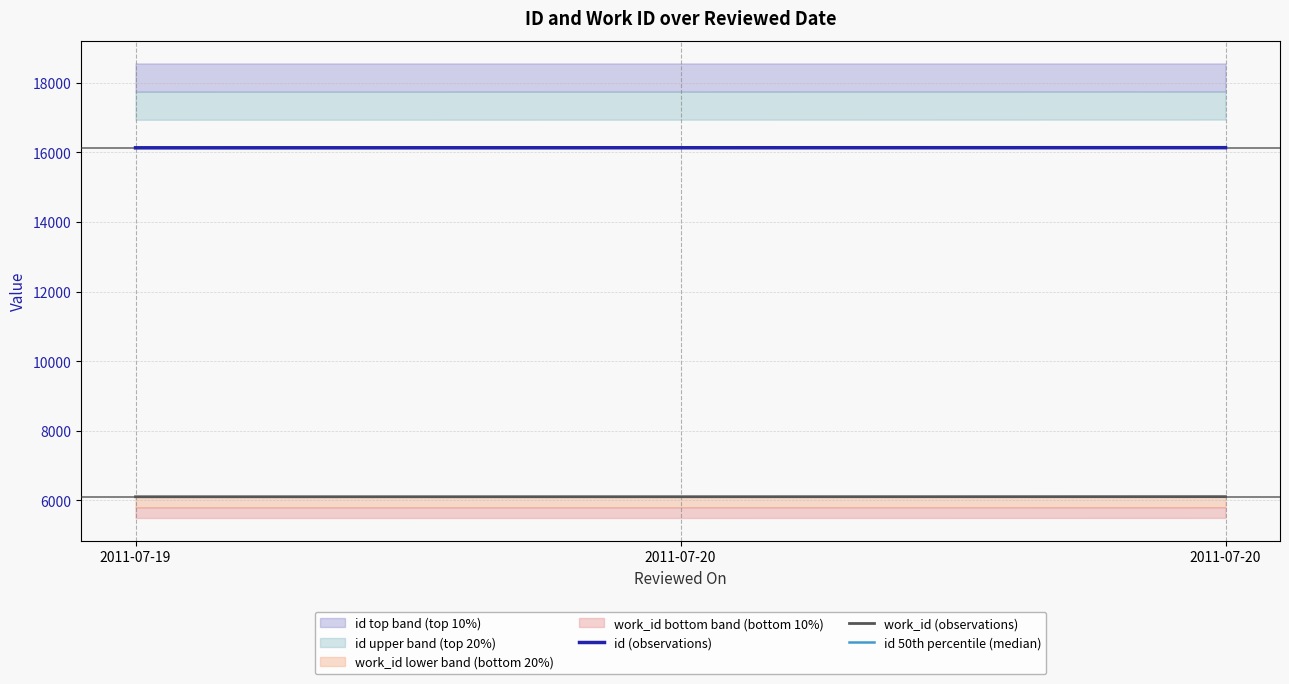

At 2011-07-20, list the series in order from smallest to largest.

work_id (observations), id (observations), id 50th percentile (median)